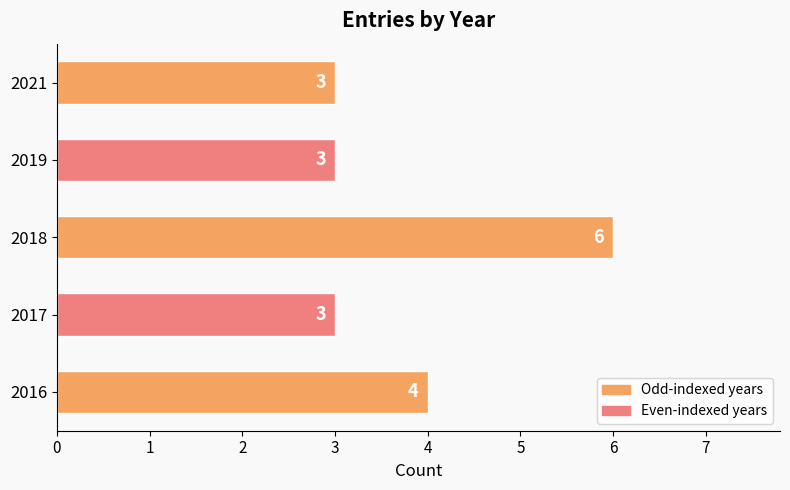

Reading bottom to top, extract all data points from this chart.

4	3	6	3	3